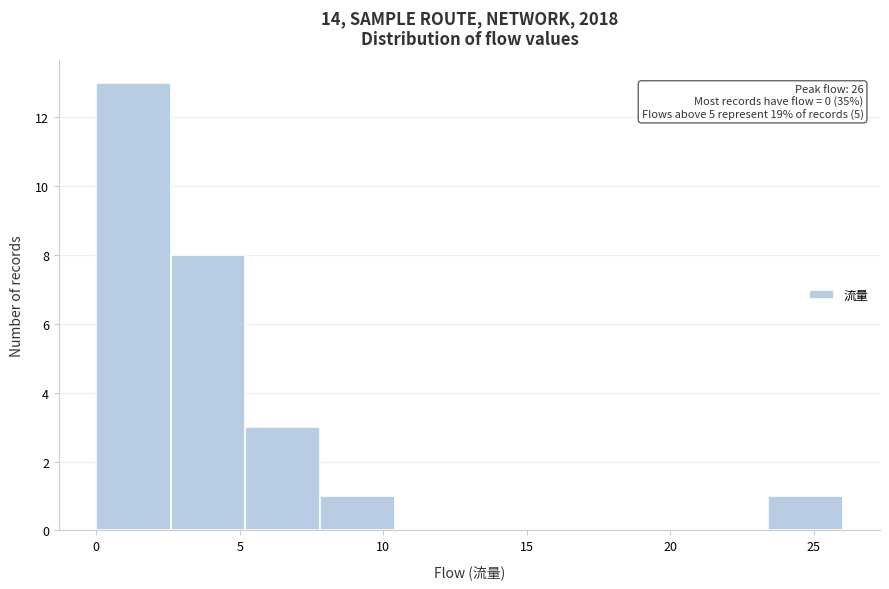

Which range on the x-axis has the tallest bar?

0.0 to 2.6